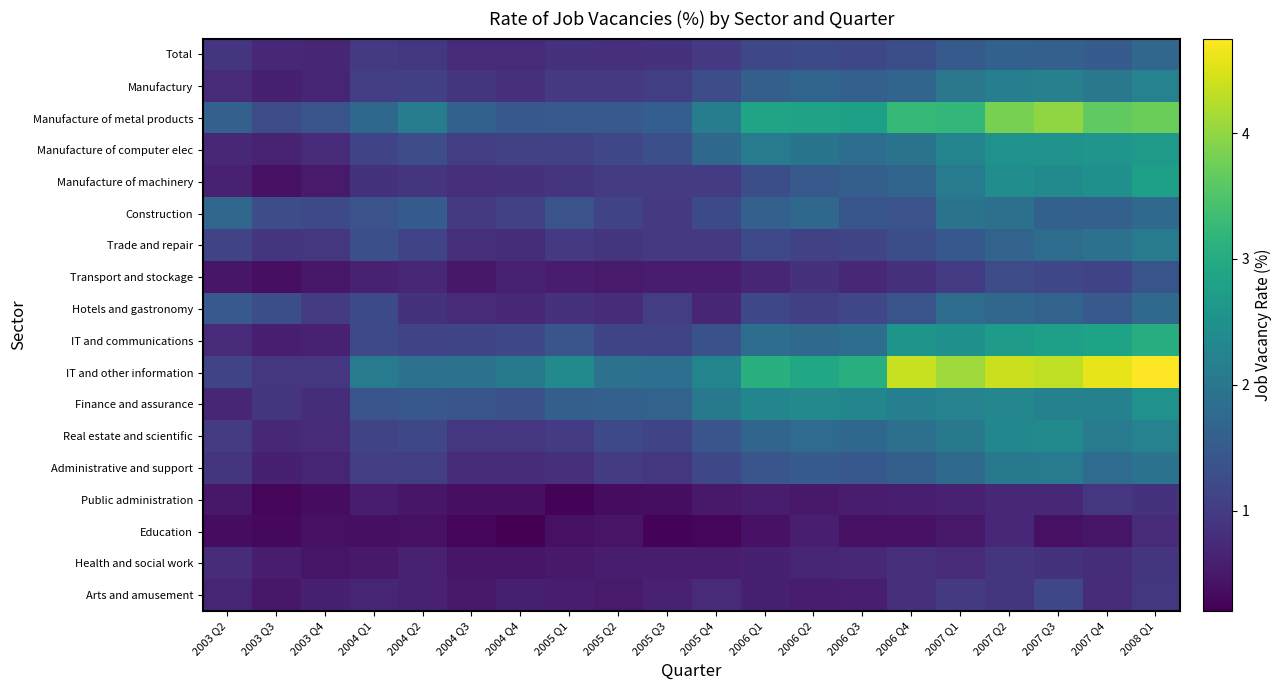

Reading left to right, list all the values displayed in this chart.

Total: 2003 Q2=0.9	2003 Q3=0.7	2003 Q4=0.7	2004 Q1=1.0	2004 Q2=0.9	2004 Q3=0.7	2004 Q4=0.7	2005 Q1=0.8	2005 Q2=0.8	2005 Q3=0.8	2005 Q4=1.0	2006 Q1=1.2	2006 Q2=1.2	2006 Q3=1.2	2006 Q4=1.3	2007 Q1=1.5	2007 Q2=1.6	2007 Q3=1.6	2007 Q4=1.5	2008 Q1=1.7
Manufactury: 2003 Q2=0.7	2003 Q3=0.6	2003 Q4=0.7	2004 Q1=1.0	2004 Q2=1.1	2004 Q3=0.9	2004 Q4=0.8	2005 Q1=1.0	2005 Q2=1.0	2005 Q3=1.0	2005 Q4=1.3	2006 Q1=1.6	2006 Q2=1.7	2006 Q3=1.6	2006 Q4=1.7	2007 Q1=2.0	2007 Q2=2.2	2007 Q3=2.2	2007 Q4=2.0	2008 Q1=2.2
Manufacture of metal products: 2003 Q2=1.6	2003 Q3=1.2	2003 Q4=1.4	2004 Q1=1.7	2004 Q2=2.1	2004 Q3=1.6	2004 Q4=1.5	2005 Q1=1.5	2005 Q2=1.5	2005 Q3=1.6	2005 Q4=2.1	2006 Q1=2.9	2006 Q2=2.8	2006 Q3=2.8	2006 Q4=3.2	2007 Q1=3.2	2007 Q2=3.8	2007 Q3=4.0	2007 Q4=3.6	2008 Q1=3.7
Manufacture of computer elec: 2003 Q2=0.7	2003 Q3=0.7	2003 Q4=0.7	2004 Q1=1.1	2004 Q2=1.3	2004 Q3=1.0	2004 Q4=1.1	2005 Q1=1.1	2005 Q2=1.2	2005 Q3=1.3	2005 Q4=1.7	2006 Q1=2.1	2006 Q2=2.0	2006 Q3=1.9	2006 Q4=1.9	2007 Q1=2.3	2007 Q2=2.5	2007 Q3=2.5	2007 Q4=2.6	2008 Q1=2.7
Manufacture of machinery: 2003 Q2=0.6	2003 Q3=0.4	2003 Q4=0.5	2004 Q1=0.9	2004 Q2=0.9	2004 Q3=0.8	2004 Q4=0.8	2005 Q1=0.9	2005 Q2=1.0	2005 Q3=1.0	2005 Q4=1.0	2006 Q1=1.3	2006 Q2=1.5	2006 Q3=1.6	2006 Q4=1.7	2007 Q1=2.1	2007 Q2=2.4	2007 Q3=2.4	2007 Q4=2.5	2008 Q1=2.8
Construction: 2003 Q2=1.7	2003 Q3=1.3	2003 Q4=1.2	2004 Q1=1.4	2004 Q2=1.5	2004 Q3=1.0	2004 Q4=1.1	2005 Q1=1.4	2005 Q2=1.1	2005 Q3=1.0	2005 Q4=1.2	2006 Q1=1.6	2006 Q2=1.7	2006 Q3=1.4	2006 Q4=1.4	2007 Q1=1.9	2007 Q2=1.9	2007 Q3=1.6	2007 Q4=1.6	2008 Q1=1.8
Trade and repair: 2003 Q2=1.1	2003 Q3=0.9	2003 Q4=0.9	2004 Q1=1.3	2004 Q2=1.1	2004 Q3=0.8	2004 Q4=0.8	2005 Q1=1.0	2005 Q2=0.9	2005 Q3=1.0	2005 Q4=1.0	2006 Q1=1.2	2006 Q2=1.1	2006 Q3=1.2	2006 Q4=1.3	2007 Q1=1.5	2007 Q2=1.7	2007 Q3=1.8	2007 Q4=1.9	2008 Q1=2.1
Transport and stockage: 2003 Q2=0.5	2003 Q3=0.4	2003 Q4=0.5	2004 Q1=0.6	2004 Q2=0.7	2004 Q3=0.5	2004 Q4=0.6	2005 Q1=0.6	2005 Q2=0.5	2005 Q3=0.5	2005 Q4=0.6	2006 Q1=0.7	2006 Q2=0.8	2006 Q3=0.7	2006 Q4=0.8	2007 Q1=1.0	2007 Q2=1.3	2007 Q3=1.2	2007 Q4=1.1	2008 Q1=1.4
Hotels and gastronomy: 2003 Q2=1.5	2003 Q3=1.3	2003 Q4=1.0	2004 Q1=1.2	2004 Q2=0.9	2004 Q3=0.8	2004 Q4=0.7	2005 Q1=0.9	2005 Q2=0.8	2005 Q3=1.0	2005 Q4=0.7	2006 Q1=1.2	2006 Q2=1.1	2006 Q3=1.2	2006 Q4=1.4	2007 Q1=1.8	2007 Q2=1.7	2007 Q3=1.6	2007 Q4=1.5	2008 Q1=1.8
IT and communications: 2003 Q2=0.7	2003 Q3=0.6	2003 Q4=0.6	2004 Q1=1.2	2004 Q2=1.1	2004 Q3=1.1	2004 Q4=1.2	2005 Q1=1.4	2005 Q2=1.2	2005 Q3=1.1	2005 Q4=1.3	2006 Q1=1.8	2006 Q2=1.8	2006 Q3=1.8	2006 Q4=2.6	2007 Q1=2.5	2007 Q2=2.7	2007 Q3=2.8	2007 Q4=2.8	2008 Q1=3.0
IT and other information: 2003 Q2=1.1	2003 Q3=0.9	2003 Q4=0.9	2004 Q1=2.1	2004 Q2=1.9	2004 Q3=1.9	2004 Q4=2.0	2005 Q1=2.4	2005 Q2=1.9	2005 Q3=1.9	2005 Q4=2.2	2006 Q1=3.1	2006 Q2=2.9	2006 Q3=3.1	2006 Q4=4.4	2007 Q1=4.1	2007 Q2=4.4	2007 Q3=4.3	2007 Q4=4.6	2008 Q1=4.8
Finance and assurance: 2003 Q2=0.7	2003 Q3=0.9	2003 Q4=0.8	2004 Q1=1.4	2004 Q2=1.4	2004 Q3=1.4	2004 Q4=1.3	2005 Q1=1.6	2005 Q2=1.6	2005 Q3=1.6	2005 Q4=2.0	2006 Q1=2.3	2006 Q2=2.3	2006 Q3=2.3	2006 Q4=2.2	2007 Q1=2.2	2007 Q2=2.3	2007 Q3=2.2	2007 Q4=2.2	2008 Q1=2.5
Real estate and scientific: 2003 Q2=1.0	2003 Q3=0.7	2003 Q4=0.8	2004 Q1=1.1	2004 Q2=1.2	2004 Q3=0.9	2004 Q4=0.9	2005 Q1=1.0	2005 Q2=1.2	2005 Q3=1.1	2005 Q4=1.4	2006 Q1=1.7	2006 Q2=1.8	2006 Q3=1.7	2006 Q4=1.9	2007 Q1=2.0	2007 Q2=2.3	2007 Q3=2.4	2007 Q4=2.1	2008 Q1=2.2
Administrative and support: 2003 Q2=0.9	2003 Q3=0.6	2003 Q4=0.7	2004 Q1=1.0	2004 Q2=1.0	2004 Q3=0.8	2004 Q4=0.8	2005 Q1=0.8	2005 Q2=1.0	2005 Q3=0.9	2005 Q4=1.2	2006 Q1=1.4	2006 Q2=1.5	2006 Q3=1.4	2006 Q4=1.6	2007 Q1=1.8	2007 Q2=2.0	2007 Q3=2.1	2007 Q4=1.8	2008 Q1=1.9
Public administration: 2003 Q2=0.5	2003 Q3=0.3	2003 Q4=0.3	2004 Q1=0.5	2004 Q2=0.5	2004 Q3=0.4	2004 Q4=0.4	2005 Q1=0.2	2005 Q2=0.4	2005 Q3=0.4	2005 Q4=0.5	2006 Q1=0.5	2006 Q2=0.5	2006 Q3=0.6	2006 Q4=0.6	2007 Q1=0.6	2007 Q2=0.7	2007 Q3=0.7	2007 Q4=0.9	2008 Q1=0.9
Education: 2003 Q2=0.3	2003 Q3=0.3	2003 Q4=0.4	2004 Q1=0.4	2004 Q2=0.4	2004 Q3=0.3	2004 Q4=0.2	2005 Q1=0.4	2005 Q2=0.4	2005 Q3=0.2	2005 Q4=0.3	2006 Q1=0.4	2006 Q2=0.6	2006 Q3=0.4	2006 Q4=0.4	2007 Q1=0.5	2007 Q2=0.7	2007 Q3=0.4	2007 Q4=0.5	2008 Q1=0.7
Health and social work: 2003 Q2=0.8	2003 Q3=0.6	2003 Q4=0.5	2004 Q1=0.5	2004 Q2=0.6	2004 Q3=0.5	2004 Q4=0.5	2005 Q1=0.5	2005 Q2=0.5	2005 Q3=0.5	2005 Q4=0.6	2006 Q1=0.6	2006 Q2=0.7	2006 Q3=0.7	2006 Q4=0.8	2007 Q1=0.8	2007 Q2=0.9	2007 Q3=0.9	2007 Q4=0.8	2008 Q1=0.9
Arts and amusement: 2003 Q2=0.7	2003 Q3=0.5	2003 Q4=0.6	2004 Q1=0.7	2004 Q2=0.6	2004 Q3=0.5	2004 Q4=0.6	2005 Q1=0.6	2005 Q2=0.5	2005 Q3=0.6	2005 Q4=0.8	2006 Q1=0.6	2006 Q2=0.6	2006 Q3=0.6	2006 Q4=0.8	2007 Q1=1.0	2007 Q2=0.9	2007 Q3=1.2	2007 Q4=0.8	2008 Q1=0.9